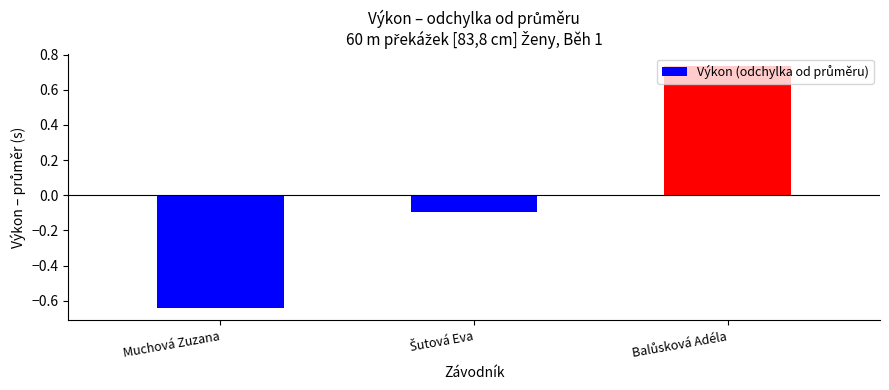

What is the difference between the maximum and minimum values?

1.4